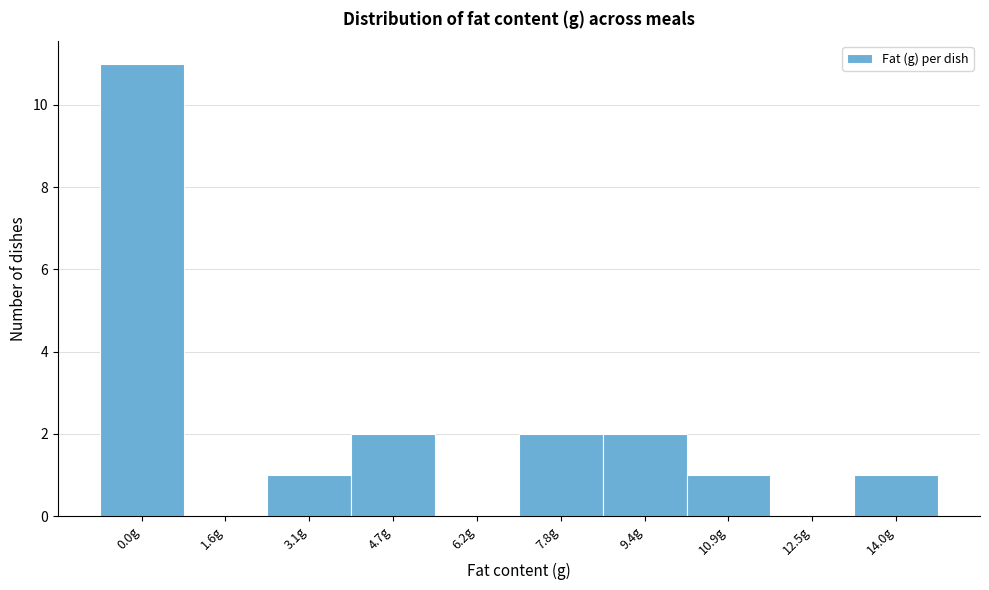

Reading left to right, what are all the values shown in this chart?

0.0g=11	1.6g=0	3.1g=1	4.7g=2	6.2g=0	7.8g=2	9.4g=2	10.9g=1	12.5g=0	14.0g=1